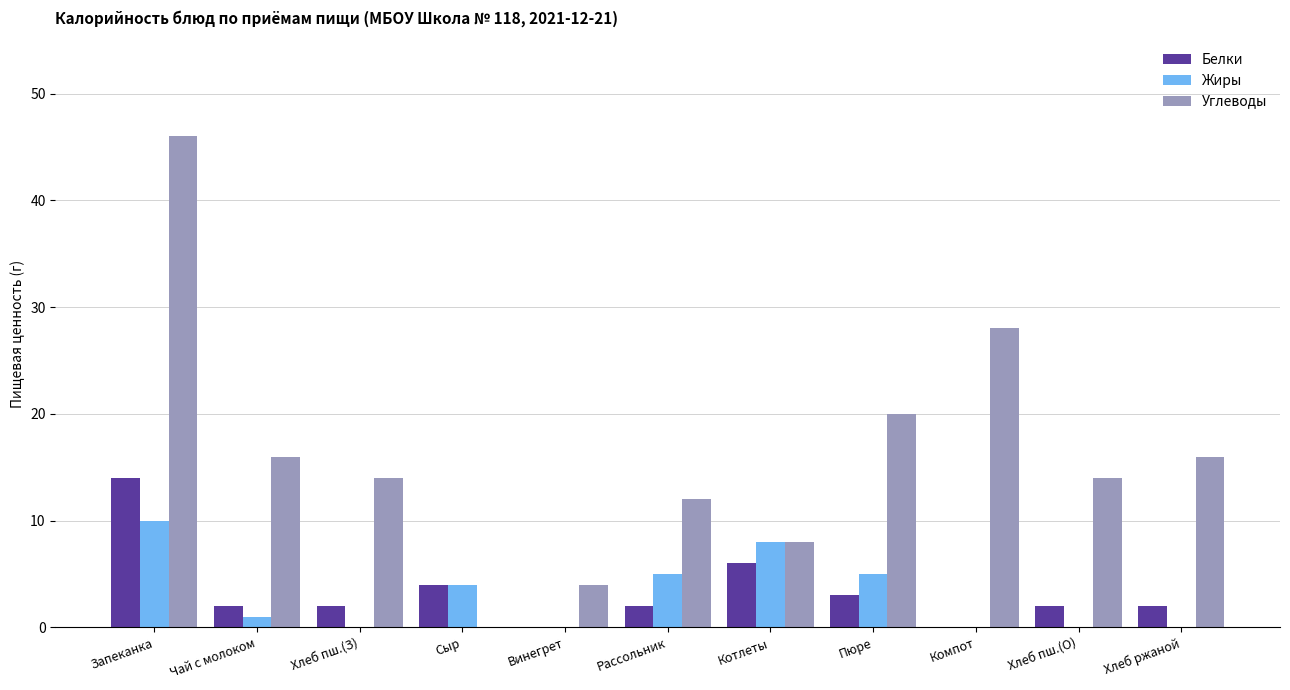

Between Винегрет and Хлеб пш.(О), which series saw the biggest shift?

Углеводы